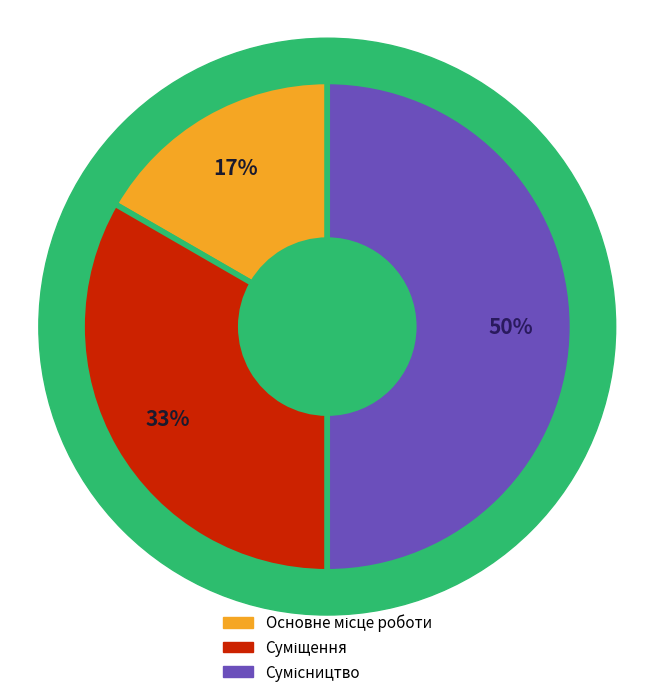

To the nearest percent, what is the combined percentage of Суміщення and Сумісництво?

83%